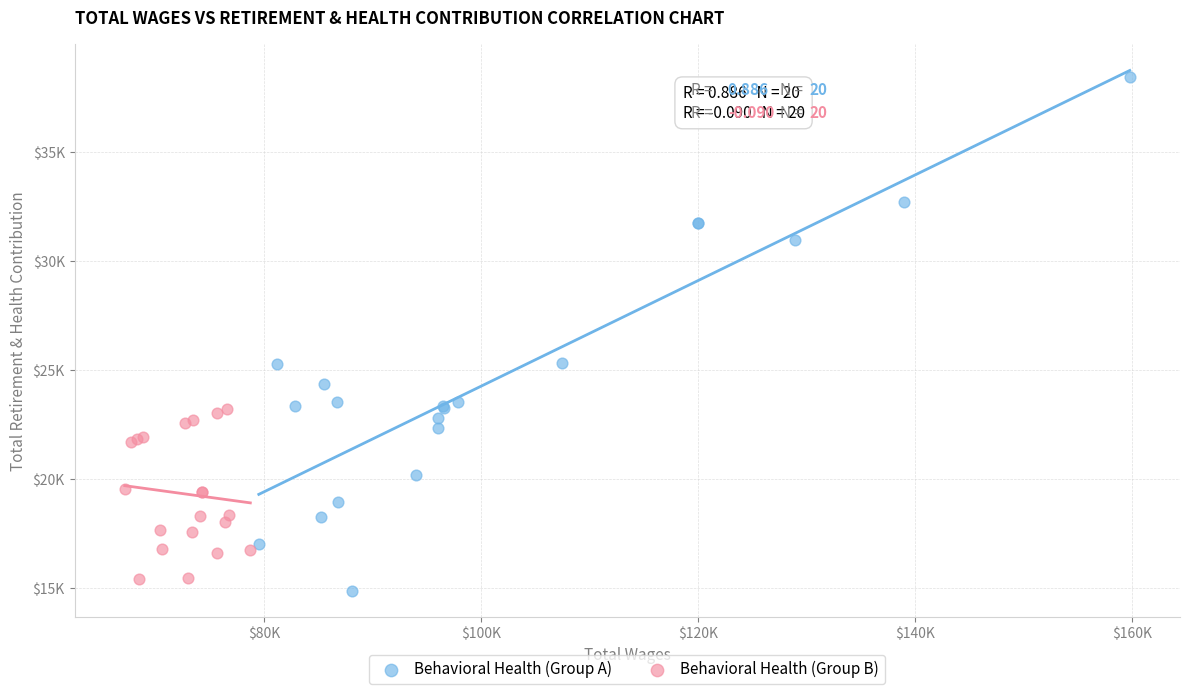

Which series reaches the minimum Y coordinate?

Behavioral Health (Group A)